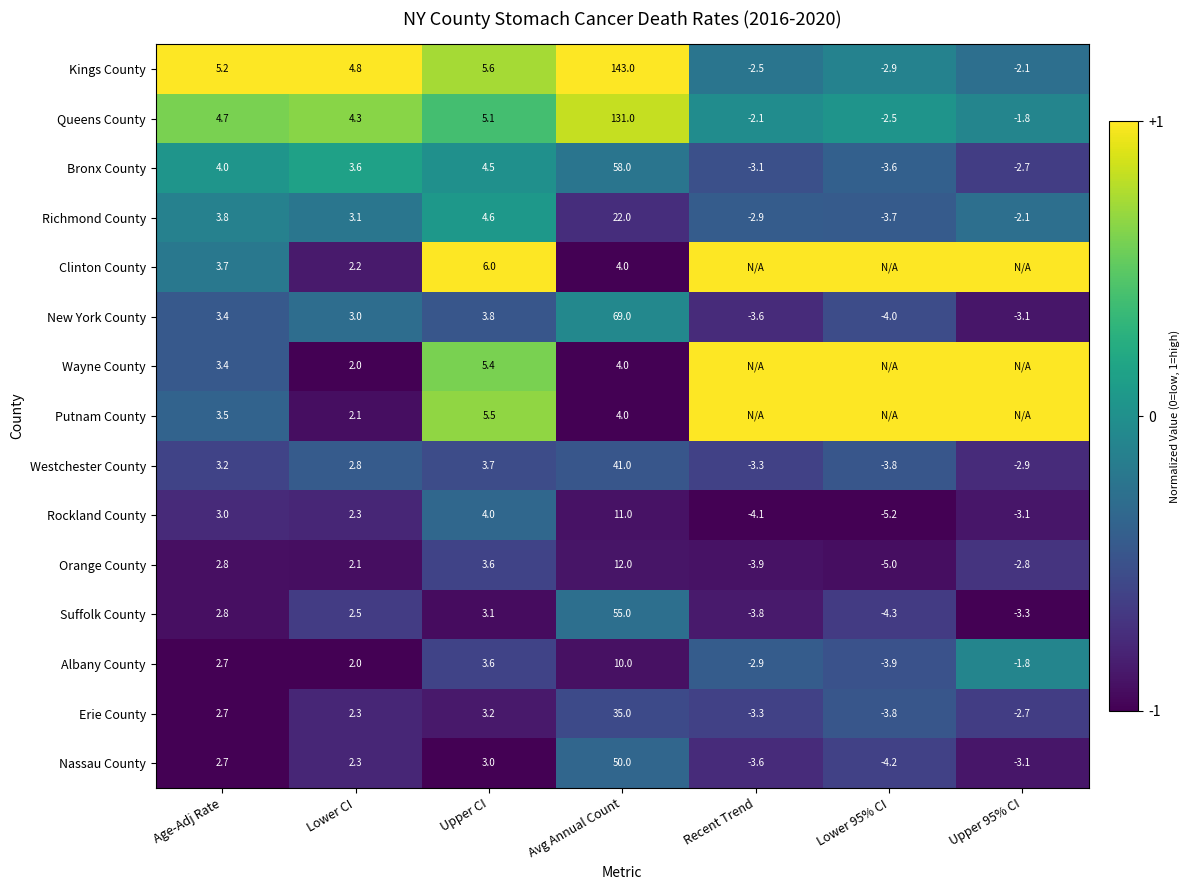

What is the difference between the maximum and minimum values in the Rockland County series?

16.2